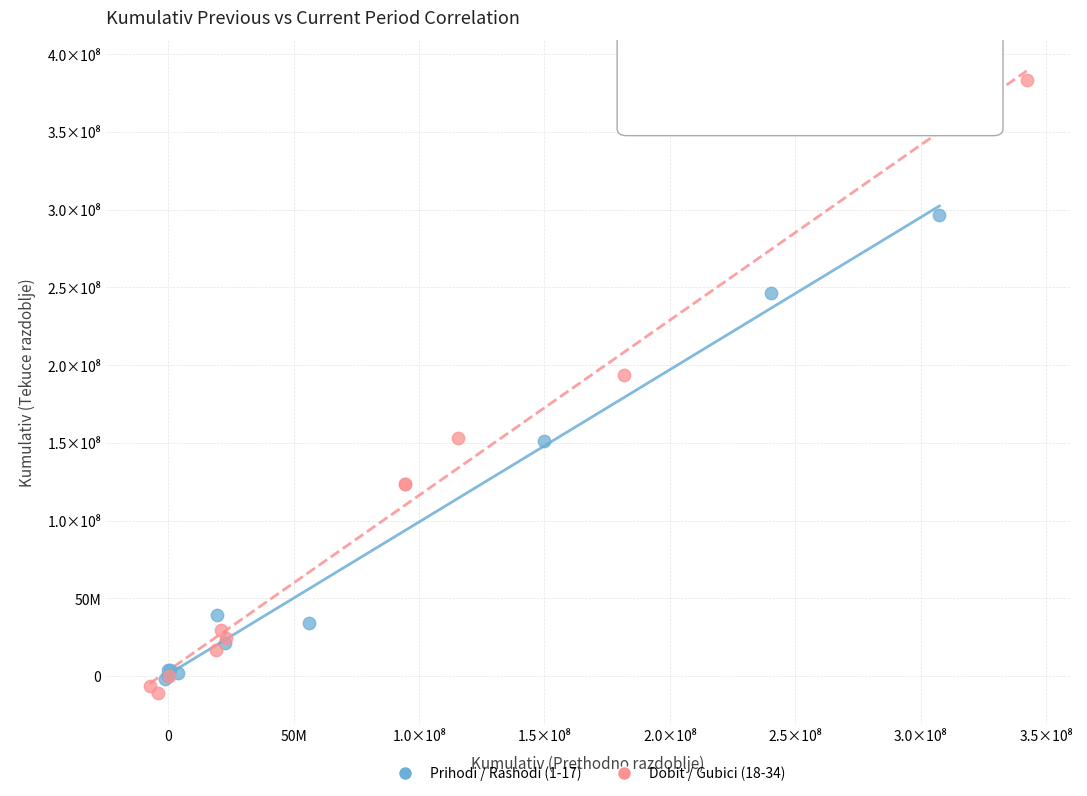

Which series contains the lowest Y value?

Dobit / Gubici (18-34)